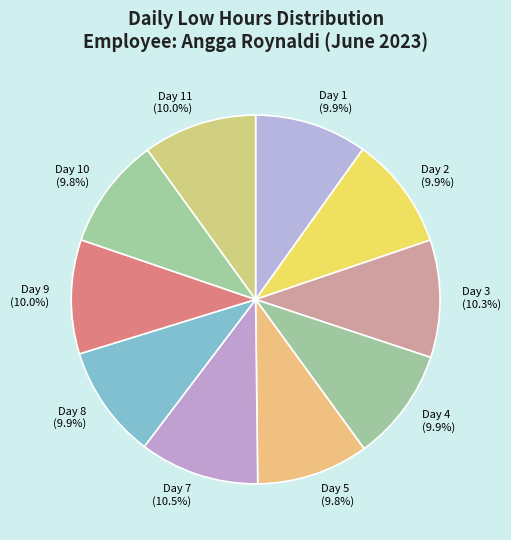

What percentage do Day 11 (10.0%) and Day 9 (10.0%) together represent?

20.0%